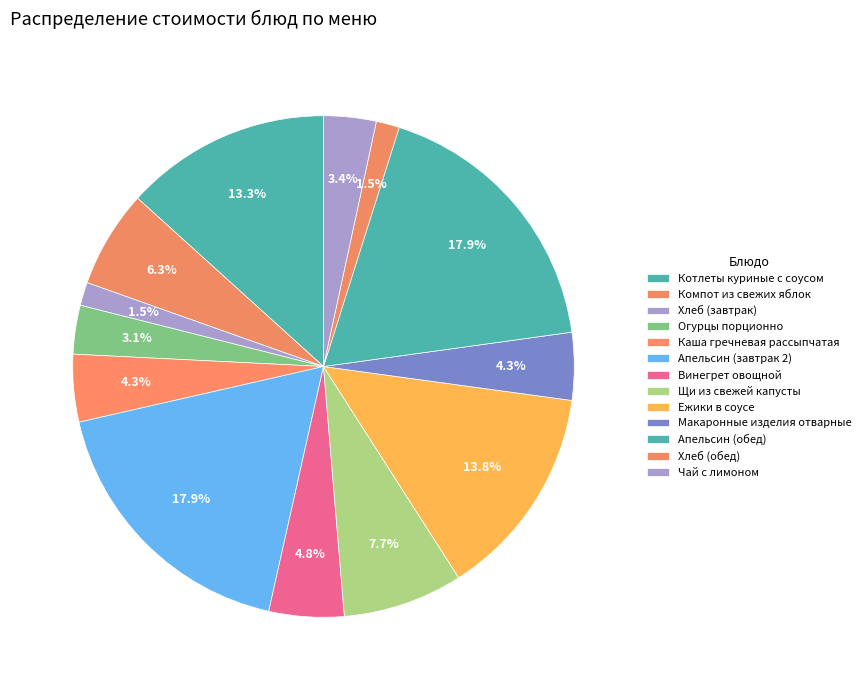

How many slices are in this pie chart?

13